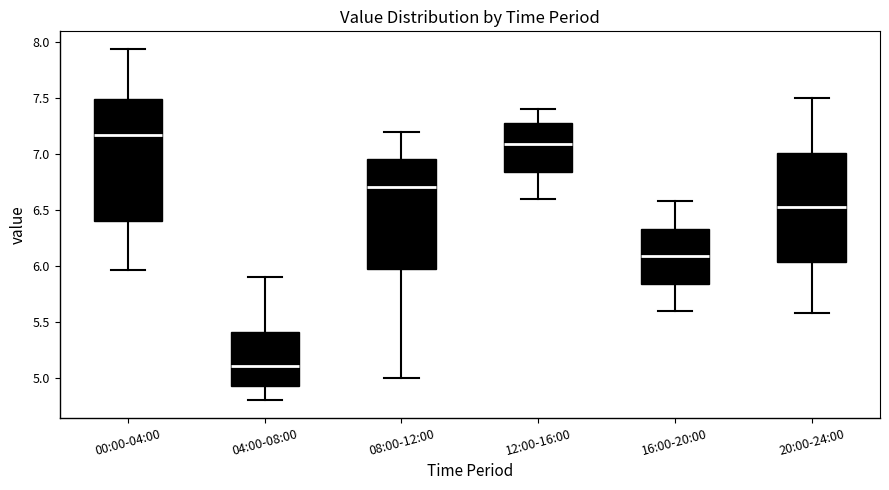

Reading left to right, transcribe this box plot: for each box, give where its median line is, the range the box spans, and where its two whiskers end, as read against the y-axis. The values are not printed on the chart, so give them approximately, as read against the axis.

00:00-04:00: median 7.15, box 6.40 to 7.50, whiskers 5.95 to 7.95
04:00-08:00: median 5.10, box 4.95 to 5.40, whiskers 4.80 to 5.90
08:00-12:00: median 6.70, box 6.00 to 6.95, whiskers 5.00 to 7.20
12:00-16:00: median 7.10, box 6.85 to 7.30, whiskers 6.60 to 7.40
16:00-20:00: median 6.10, box 5.85 to 6.35, whiskers 5.60 to 6.60
20:00-24:00: median 6.55, box 6.05 to 7.00, whiskers 5.60 to 7.50